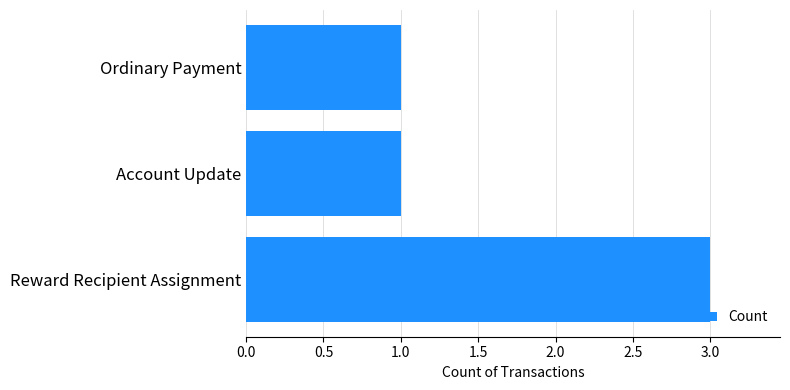

Reading bottom to top, extract all data points from this chart.

Reward Recipient Assignment=3	Account Update=1	Ordinary Payment=1